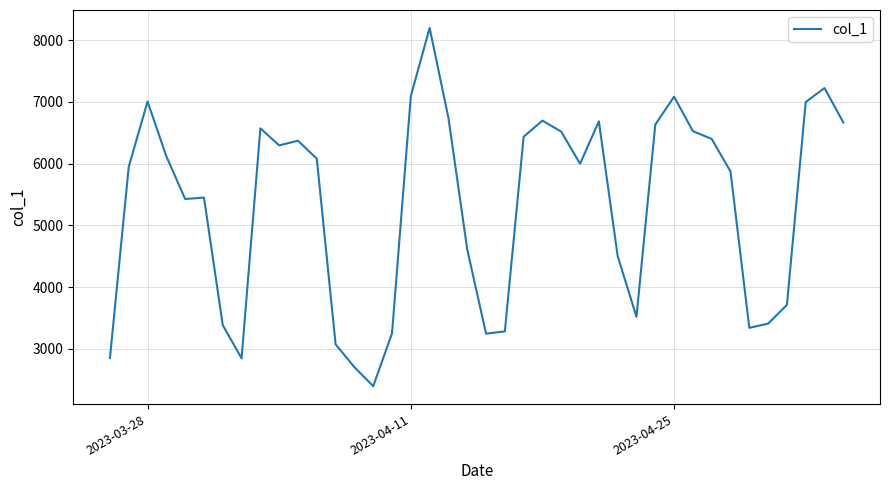

What is the average value?

5330